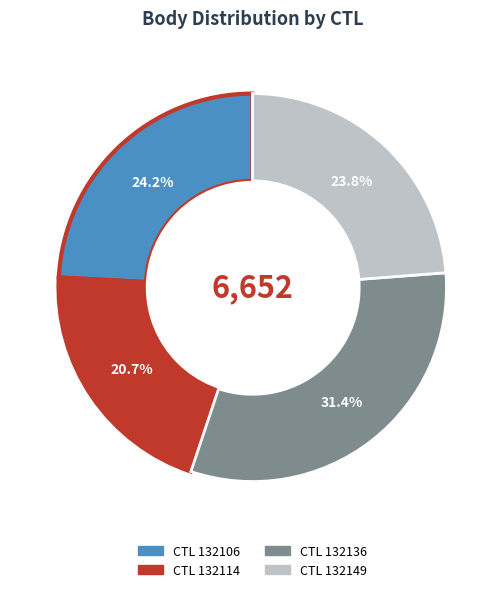

Is there a majority slice in this chart?

No